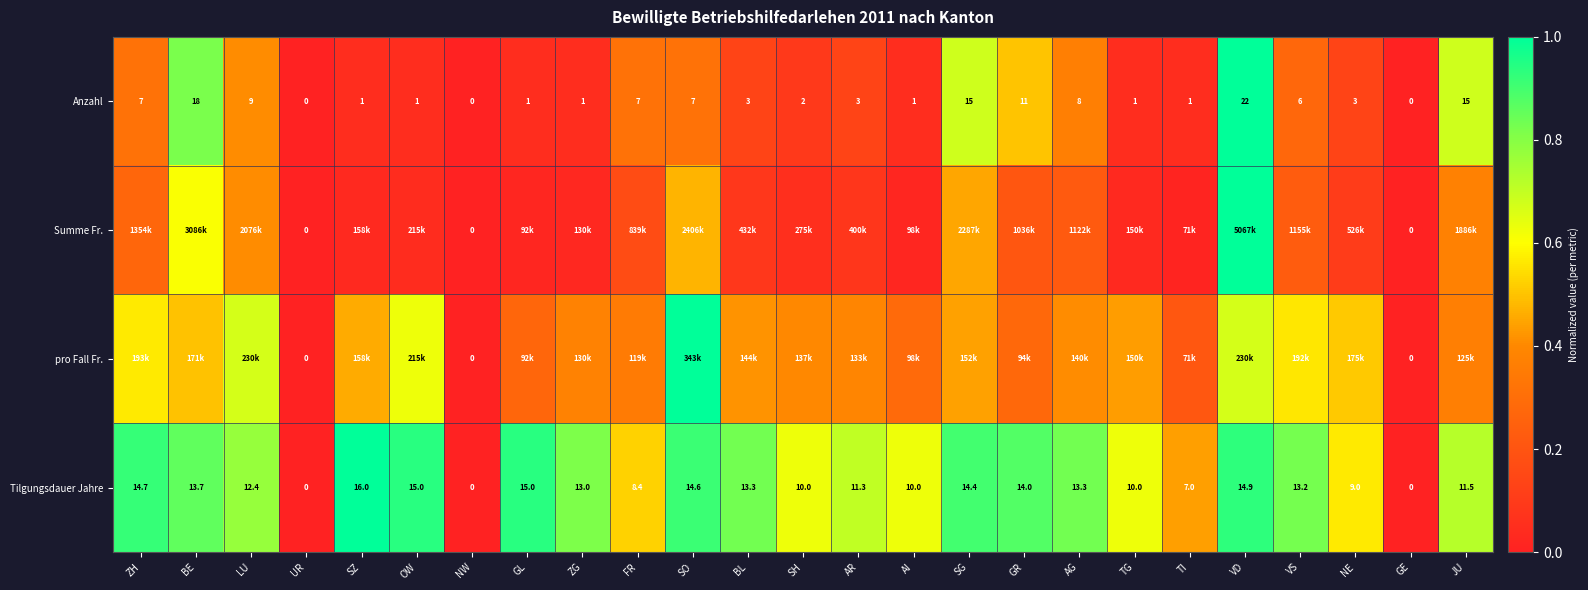

What is the total value across all series at NE?

1.3